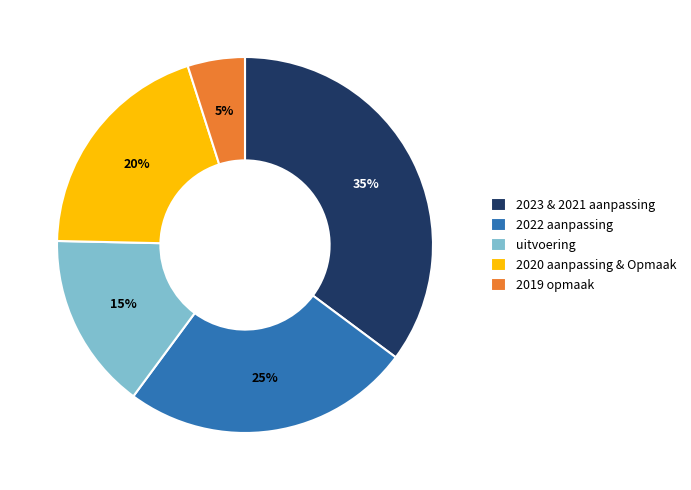

Between 2020 aanpassing & Opmaak and 2022 aanpassing, which is larger?

2022 aanpassing